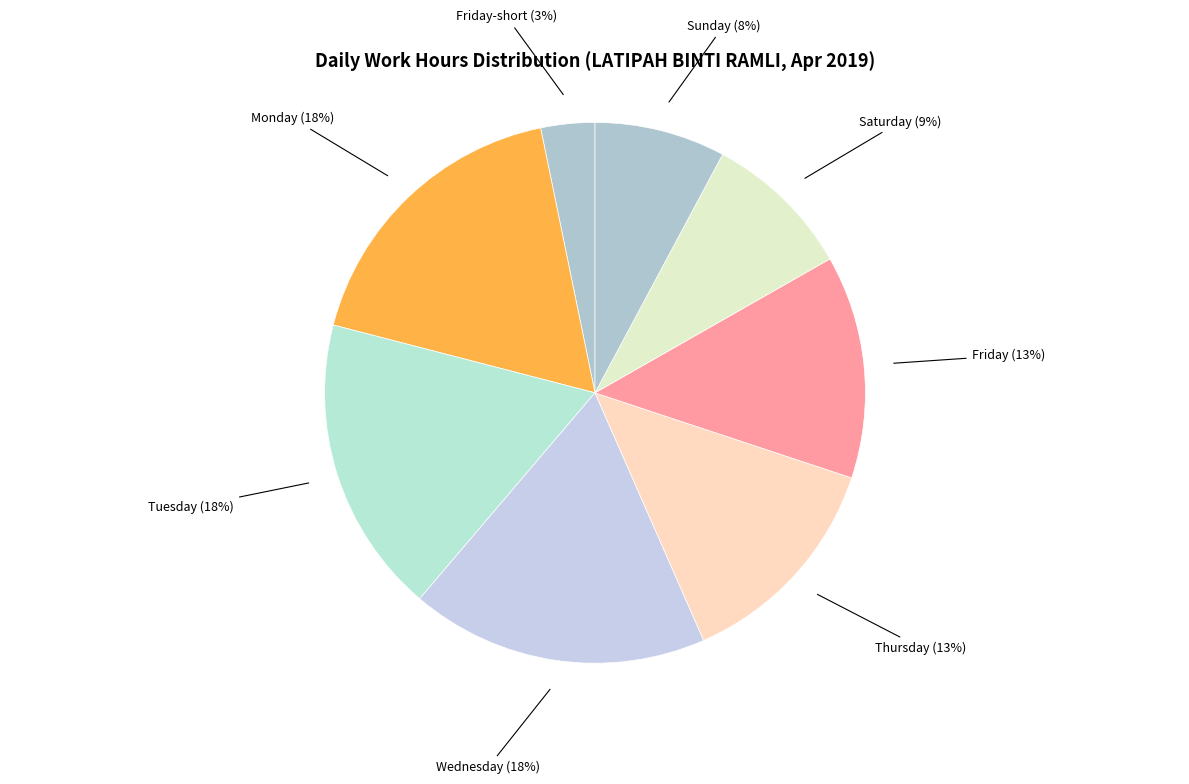

The Wednesday (18%) slice represents 18% of the pie. True or false?

True